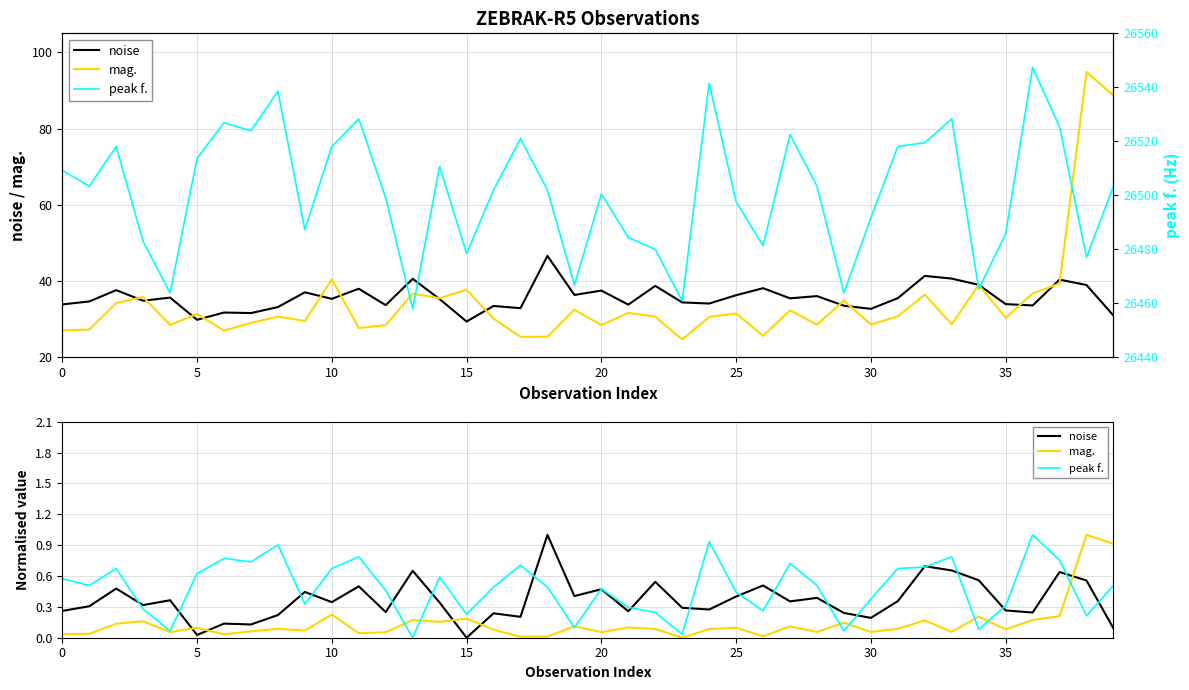

How many data points in noise are above 0?

39